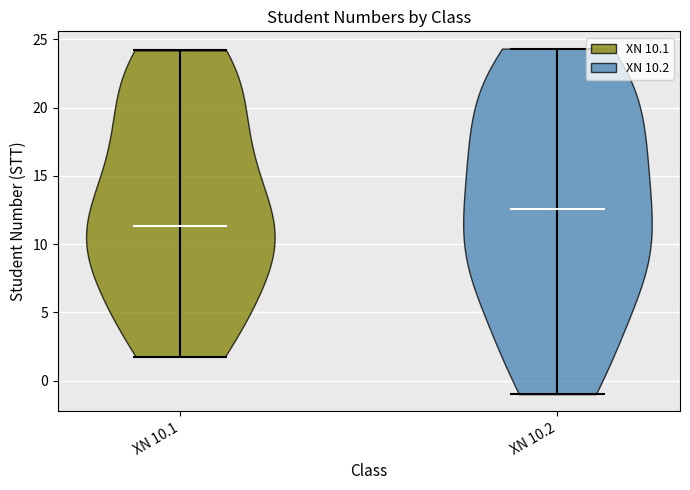

Which violin has the lowest median line?

XN 10.1